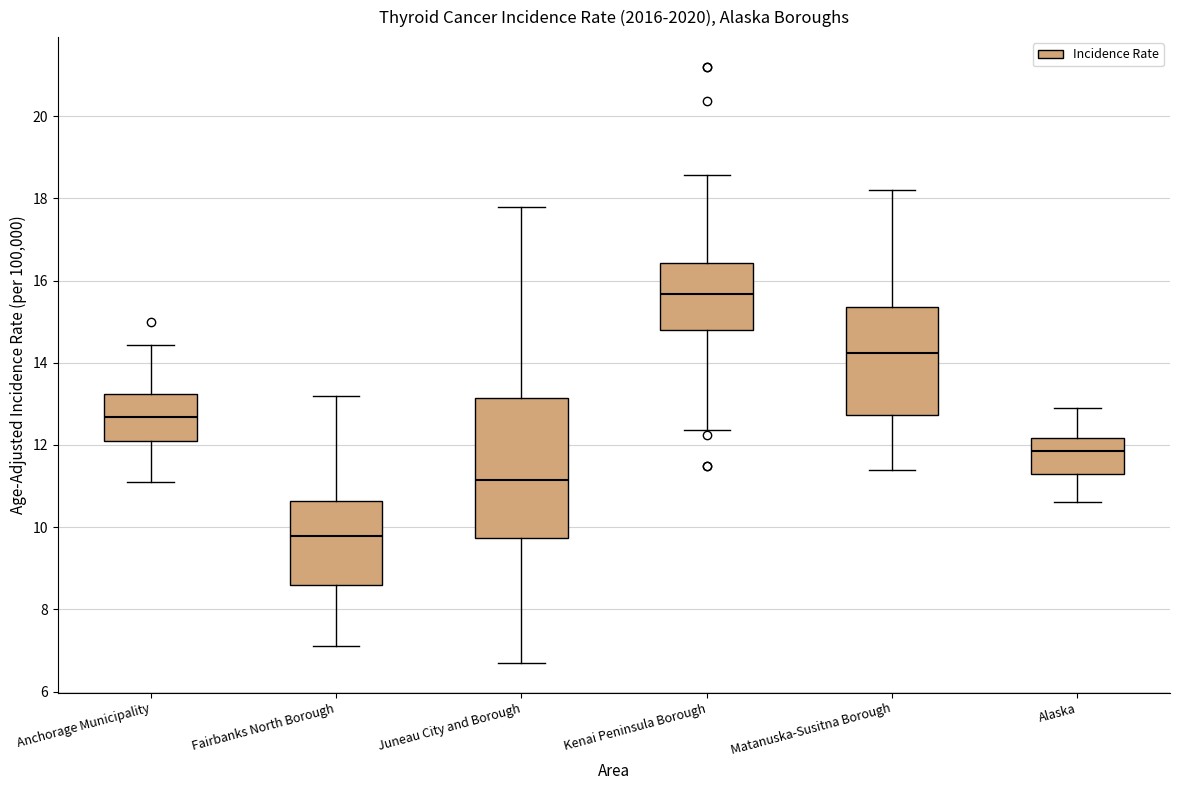

Which box has the lowest median line?

Fairbanks North Borough